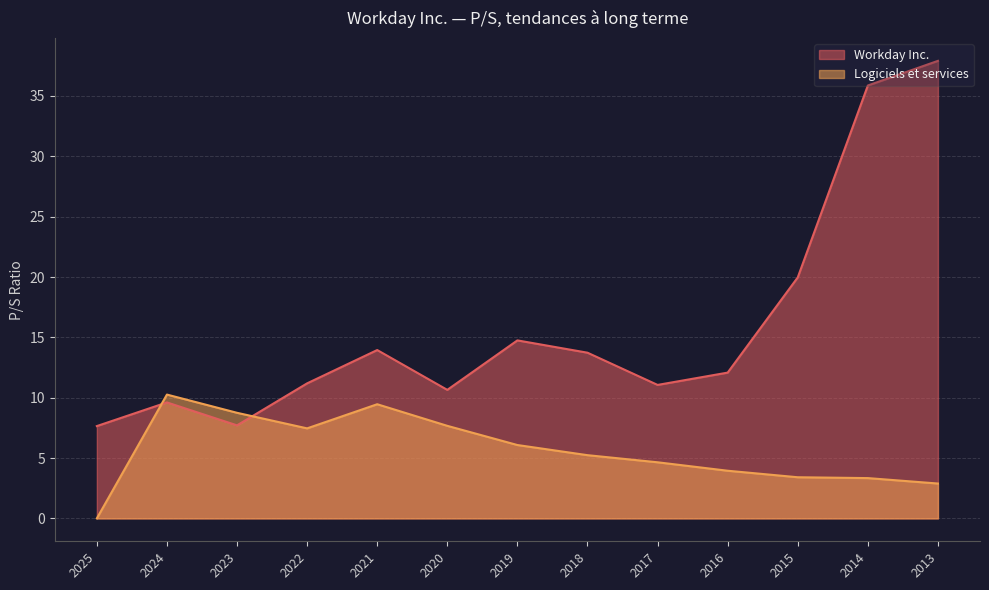

Read the Workday Inc. value at 2013.

37.9